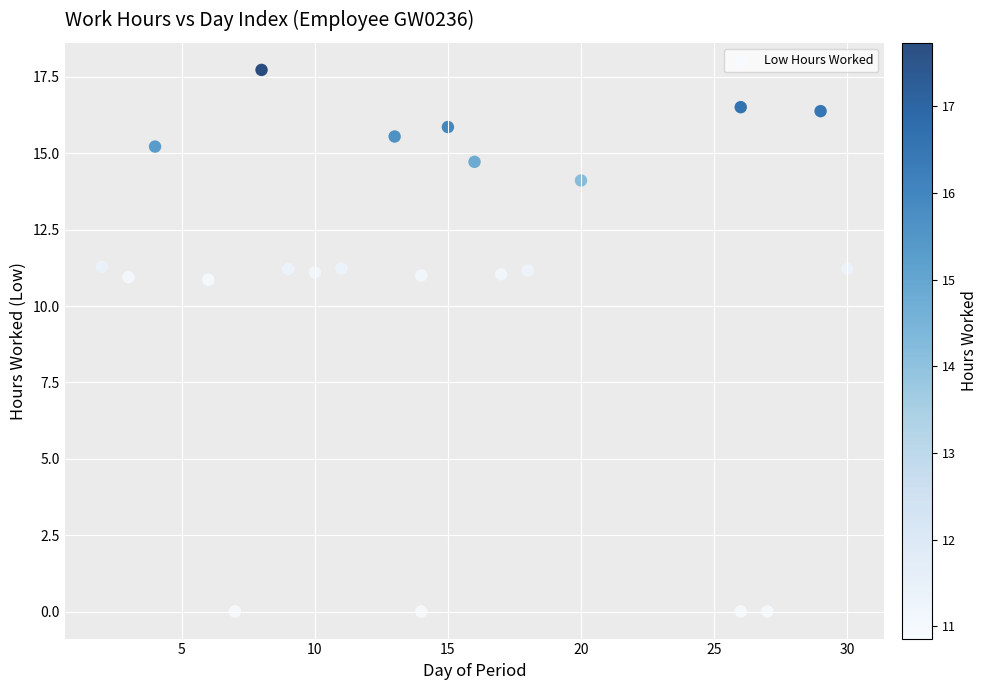

What is the range of X values (max minus min)?

28.0